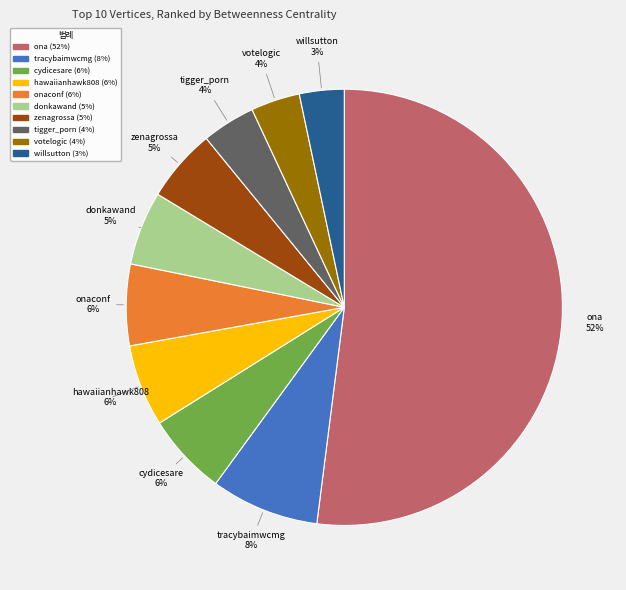

What percentage is the donkawand slice, to the nearest percent?

5%